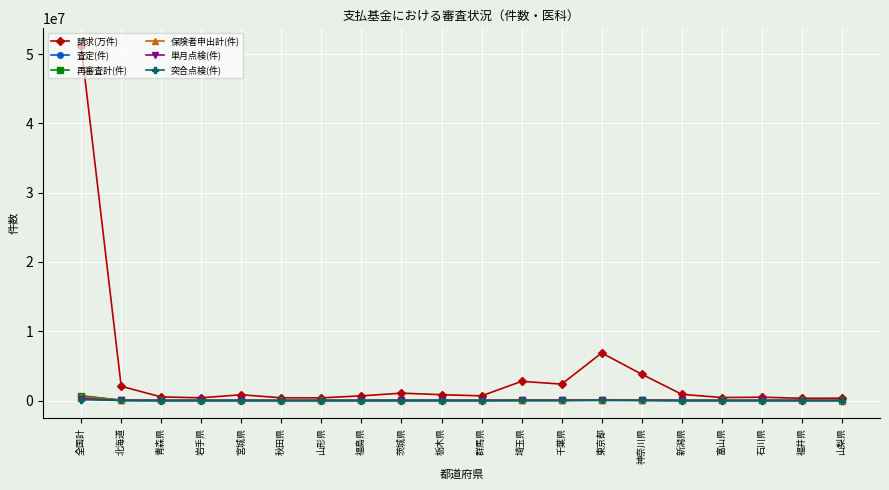

What is the value of the 再審査計(件) point at the 10th from the left?

9443